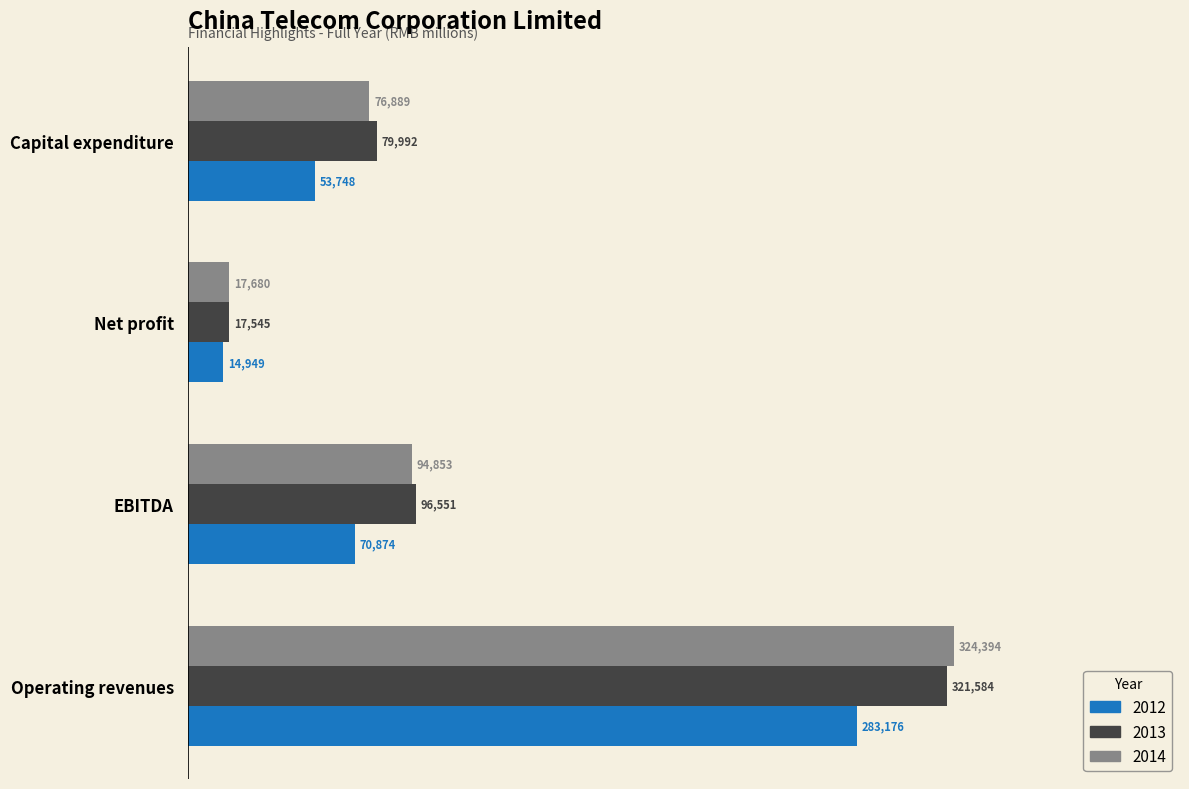

Between Operating revenues and Net profit, which series saw the biggest shift?

2014